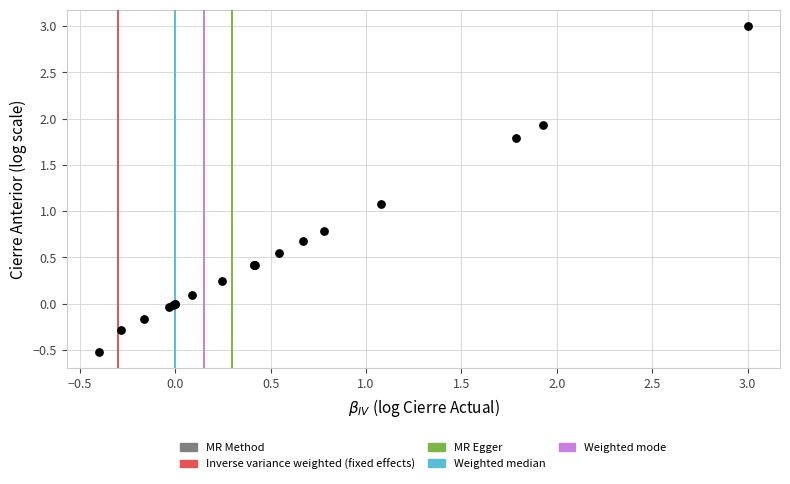

What Y value in the scatter plot is closest to 1?

1.1